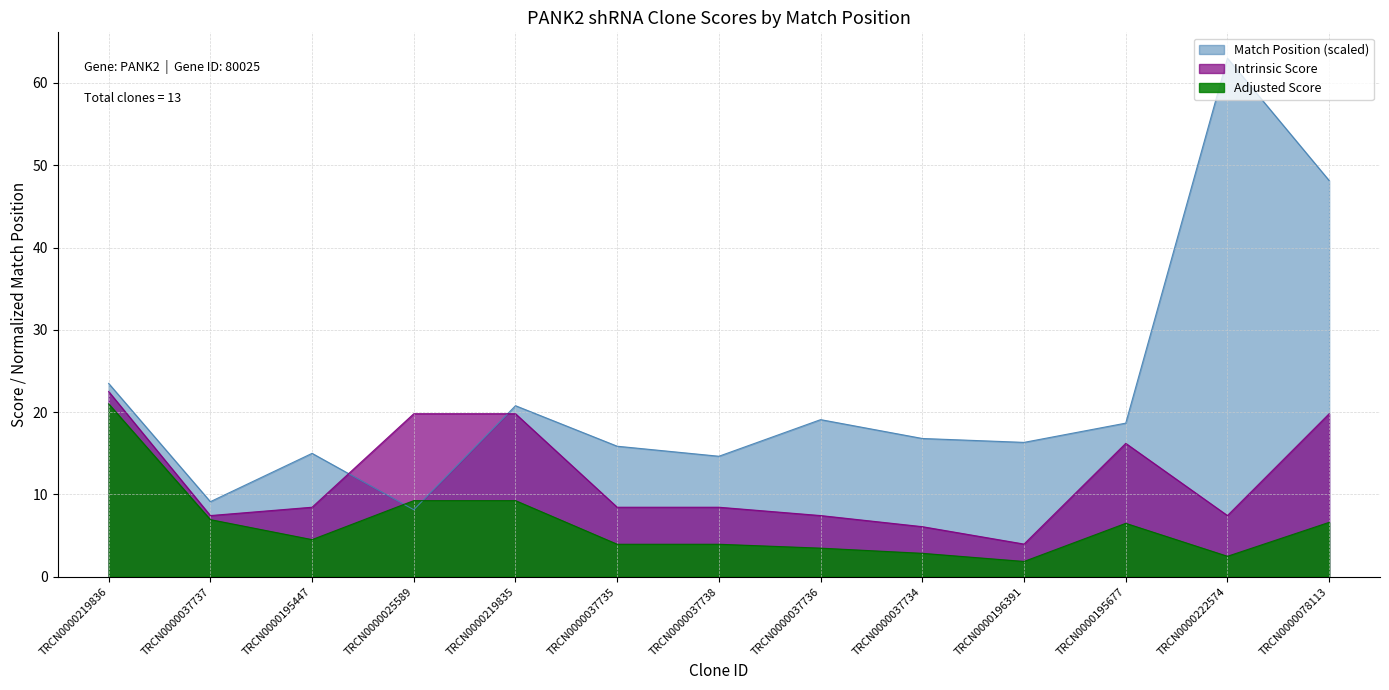

How many intersections are there between Match Position and Adjusted Score?

2